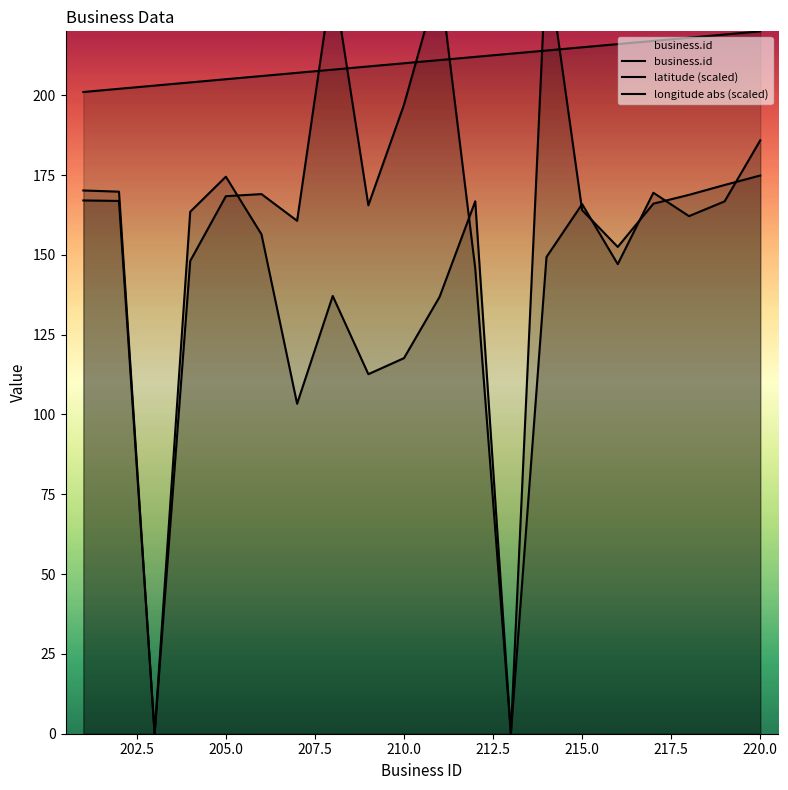

What is the average value of the business.id series?

210.5